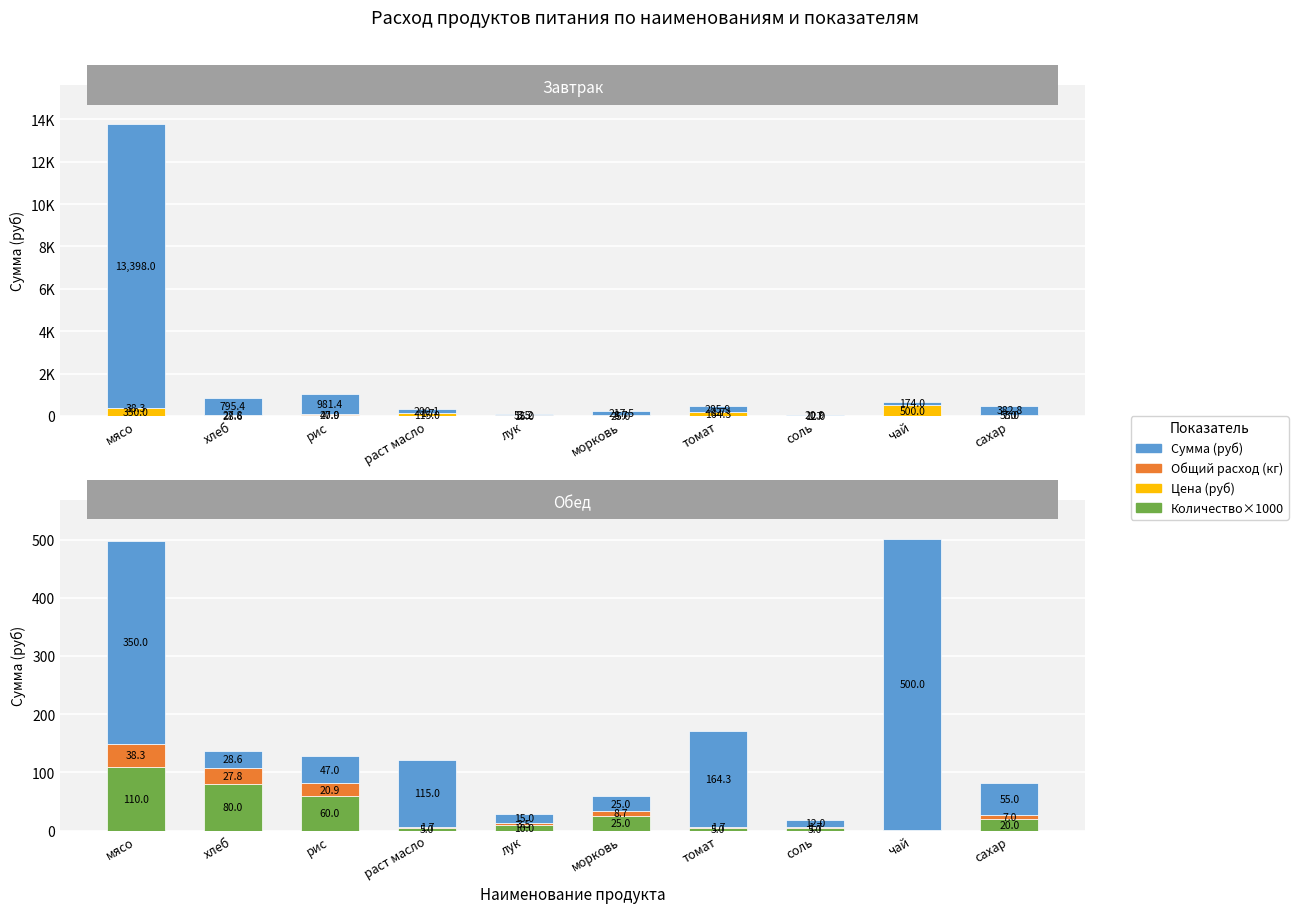

At which label does Сумма (руб) first exceed 285?

мясо